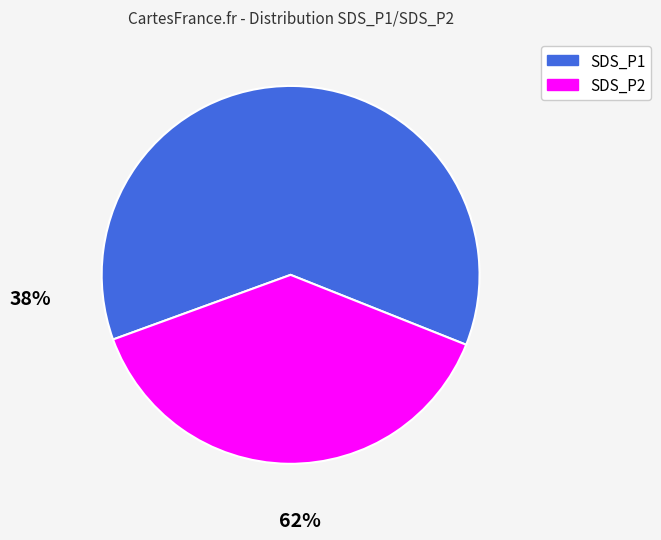

How many segments does this pie chart have?

2